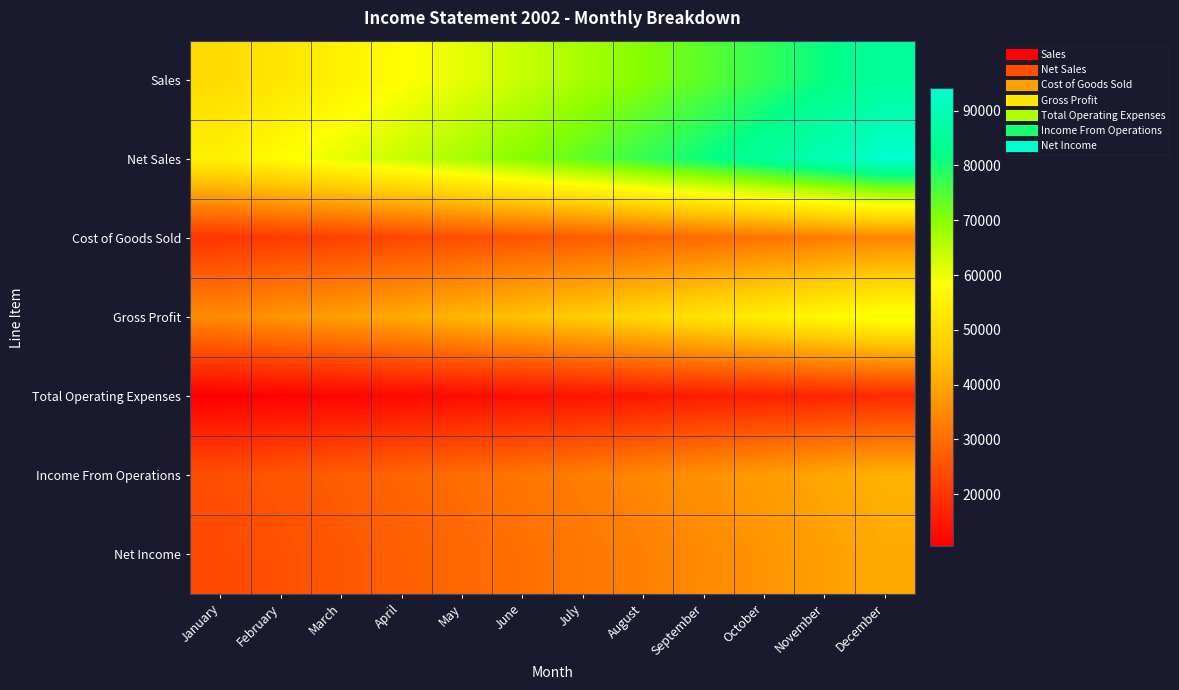

Reading left to right, what are all the values shown in this chart?

Sales: January=50000	February=52500	March=55125	April=57881	May=60775	June=63814	July=67005	August=70355	September=73873	October=77566	November=81445	December=85517
Net Sales: January=55000	February=57750	March=60638	April=63669	May=66853	June=70195	July=73705	August=77391	September=81260	October=85323	November=89589	December=94069
Cost of Goods Sold: January=20000	February=21000	March=22050	April=23153	May=24310	June=25526	July=26802	August=28142	September=29549	October=31027	November=32578	December=34207
Gross Profit: January=35000	February=36750	March=38588	April=40516	May=42543	June=44669	July=46903	August=49249	September=51711	October=54296	November=57011	December=59862
Total Operating Expenses: January=10525	February=11052	March=11605	April=12184	May=12793	June=13432	July=14105	August=14810	September=15550	October=16328	November=17144	December=18002
Income From Operations: January=24475	February=25698	March=26983	April=28332	May=29750	June=31237	July=32798	August=34439	September=36161	October=37968	November=39867	December=41860
Net Income: January=23625	February=24805	March=26046	April=27348	May=28716	June=30152	July=31659	August=33243	September=34905	October=36649	November=38482	December=40406